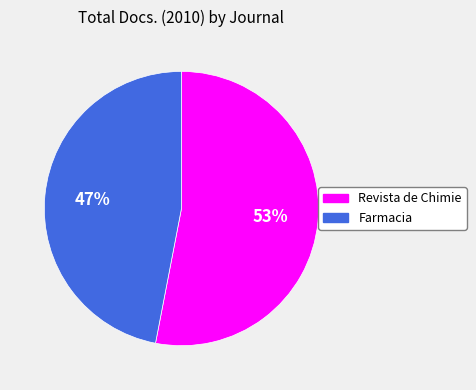

Is there any slice that represents more than half of the pie?

Yes